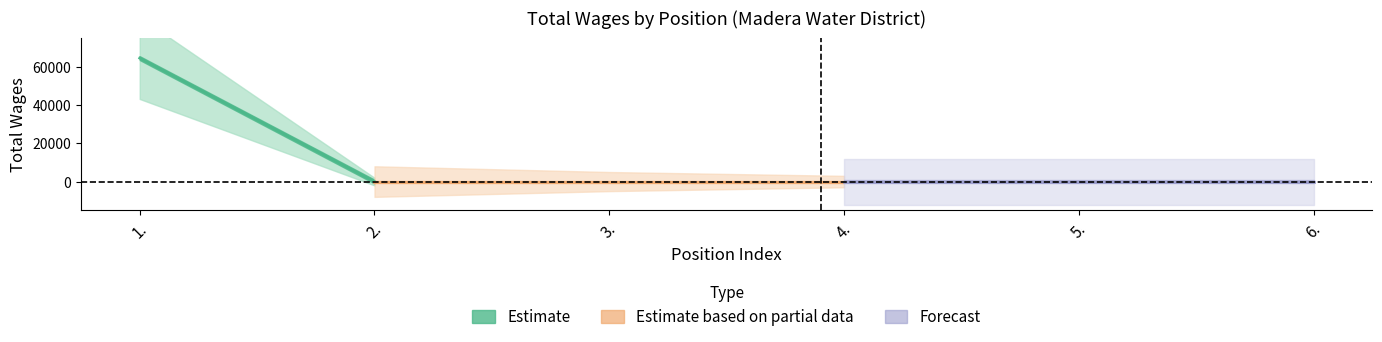

List the labels in order of value, largest first.

1., 2., 3., 4., 5., 6.